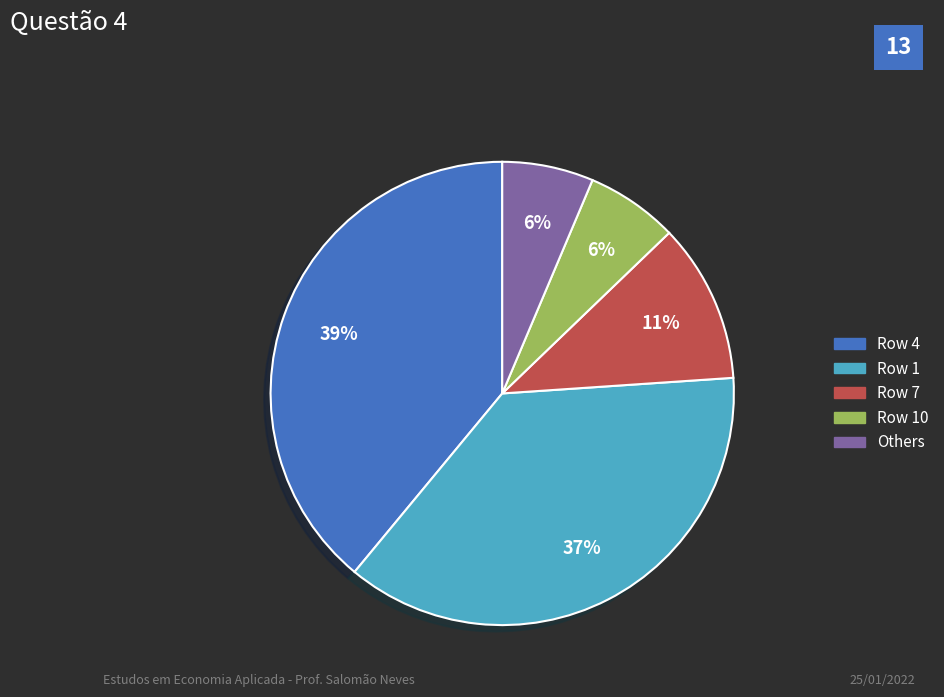

Does any single category account for the majority?

No